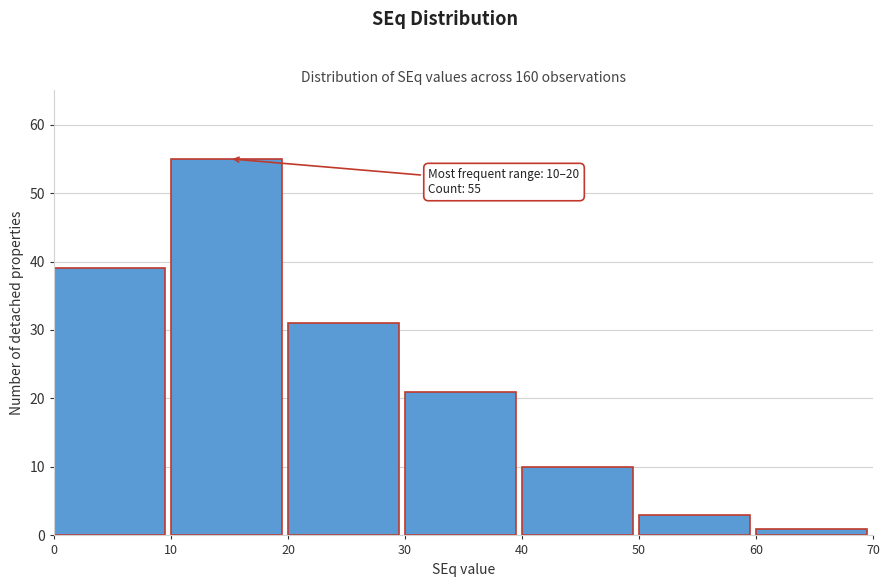

Over which range of the x-axis is the bar tallest?

10 to 20